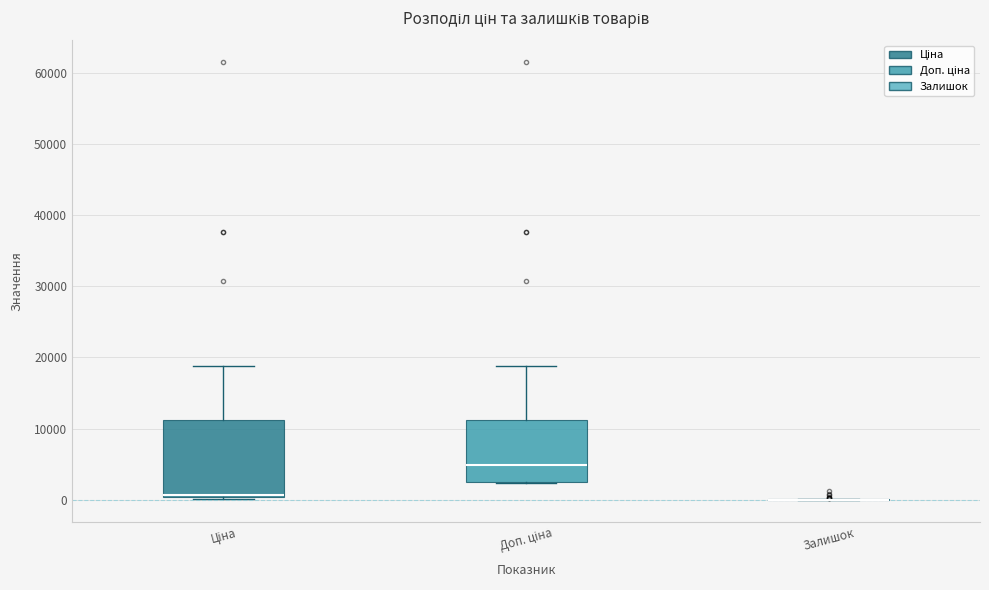

Reading left to right, read every box against the y-axis: the position of its median line, the range the box covers, and the ends of its whiskers. The values are not printed on the chart, so give them approximately, as read against the axis.

Ціна: median 1000, box 0 to 11000, whiskers 0 to 19000
Доп. ціна: median 5000, box 2000 to 11000, whiskers 2000 to 19000
Залишок: box collapsed to a line at 0, whiskers 0 to 0